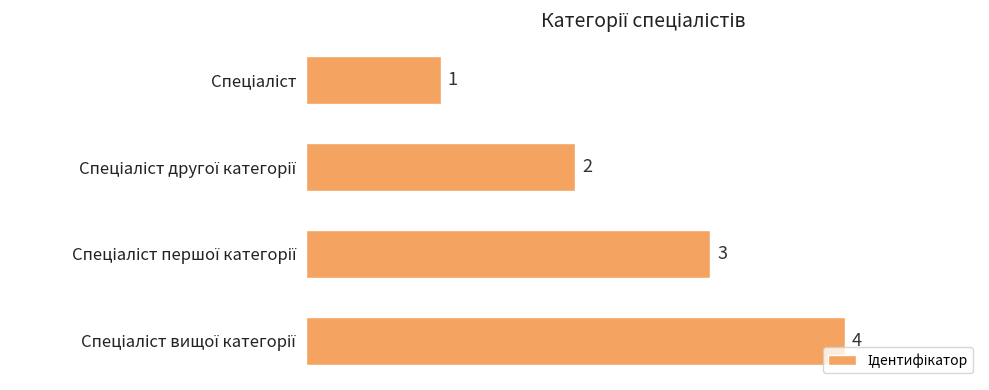

What is the greatest value displayed?

4